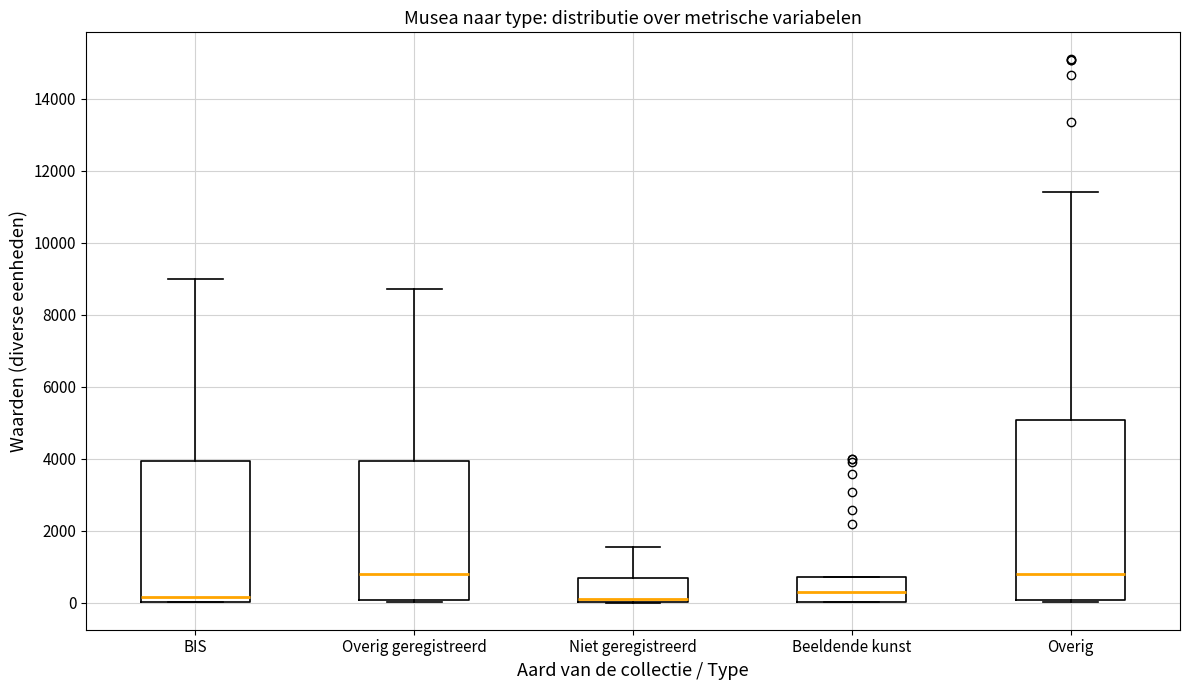

Comparing the boxes themselves (not the whiskers), which one is the tallest?

Overig